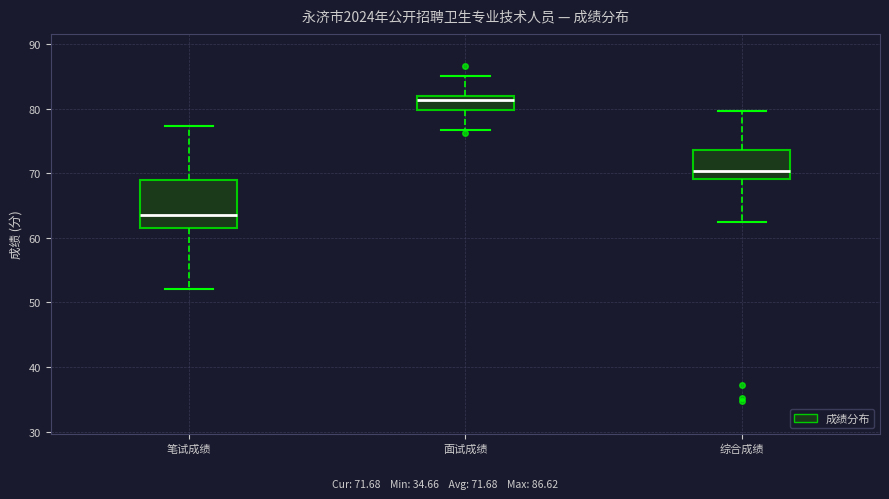

Where does the upper whisker of the box for 面试成绩 end on the y-axis? The values are not printed on the chart, so give them approximately, as read against the axis.

85